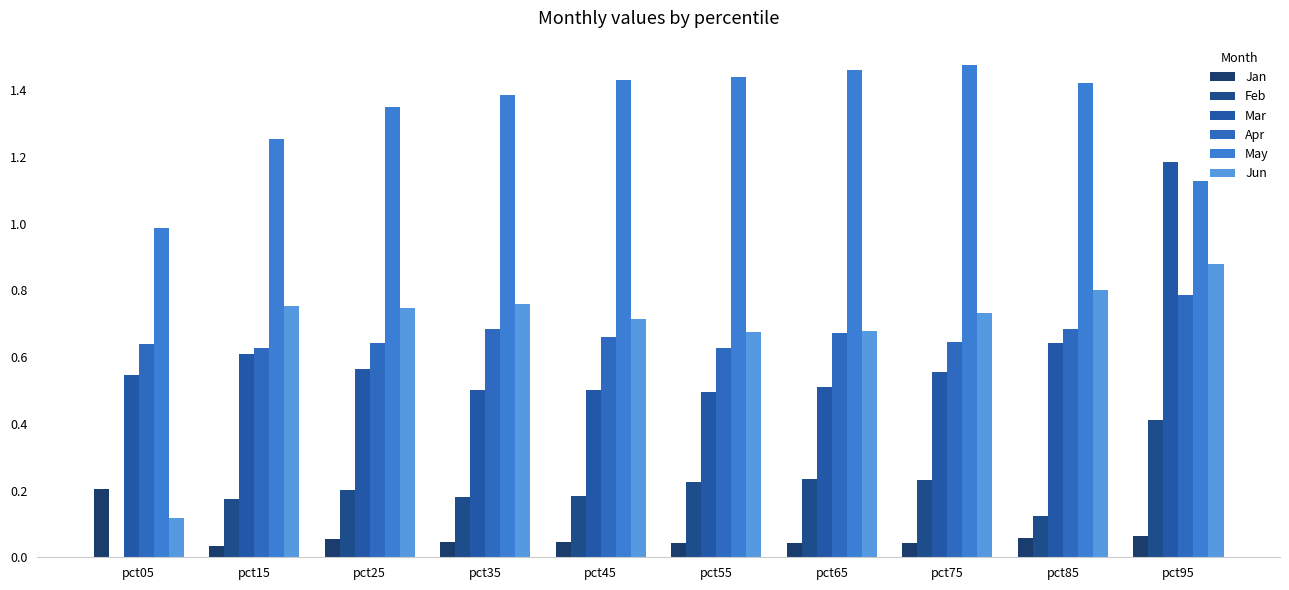

Between pct75 and pct05, which is larger?

pct05